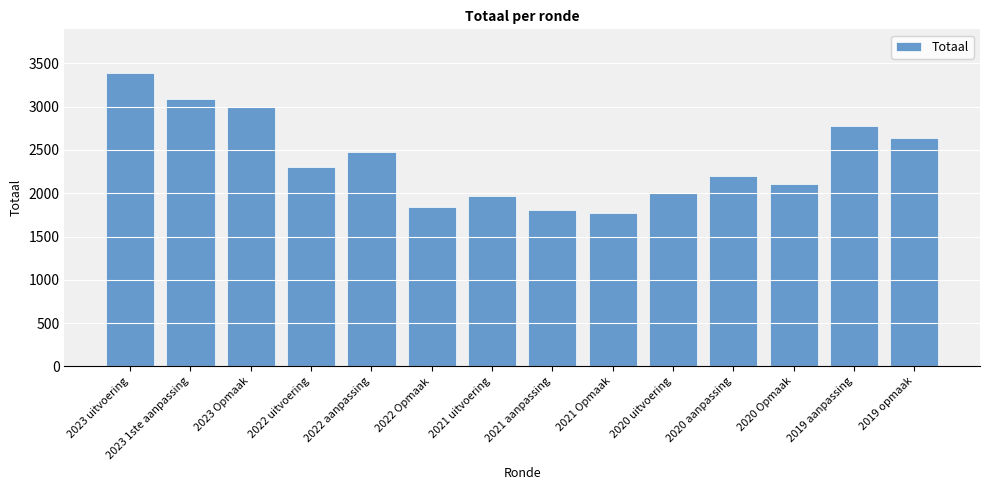

Reading left to right, list all the values displayed in this chart.

3386	3093	2992	2308	2482	1844	1968	1801	1766	2000	2200	2102	2773	2638